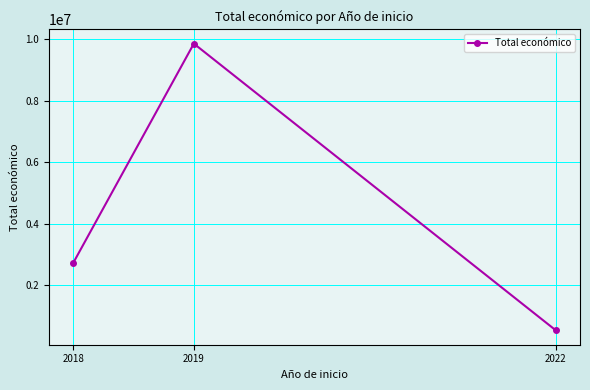

Reading left to right, extract all data points from this chart.

2720290	9847932	533449